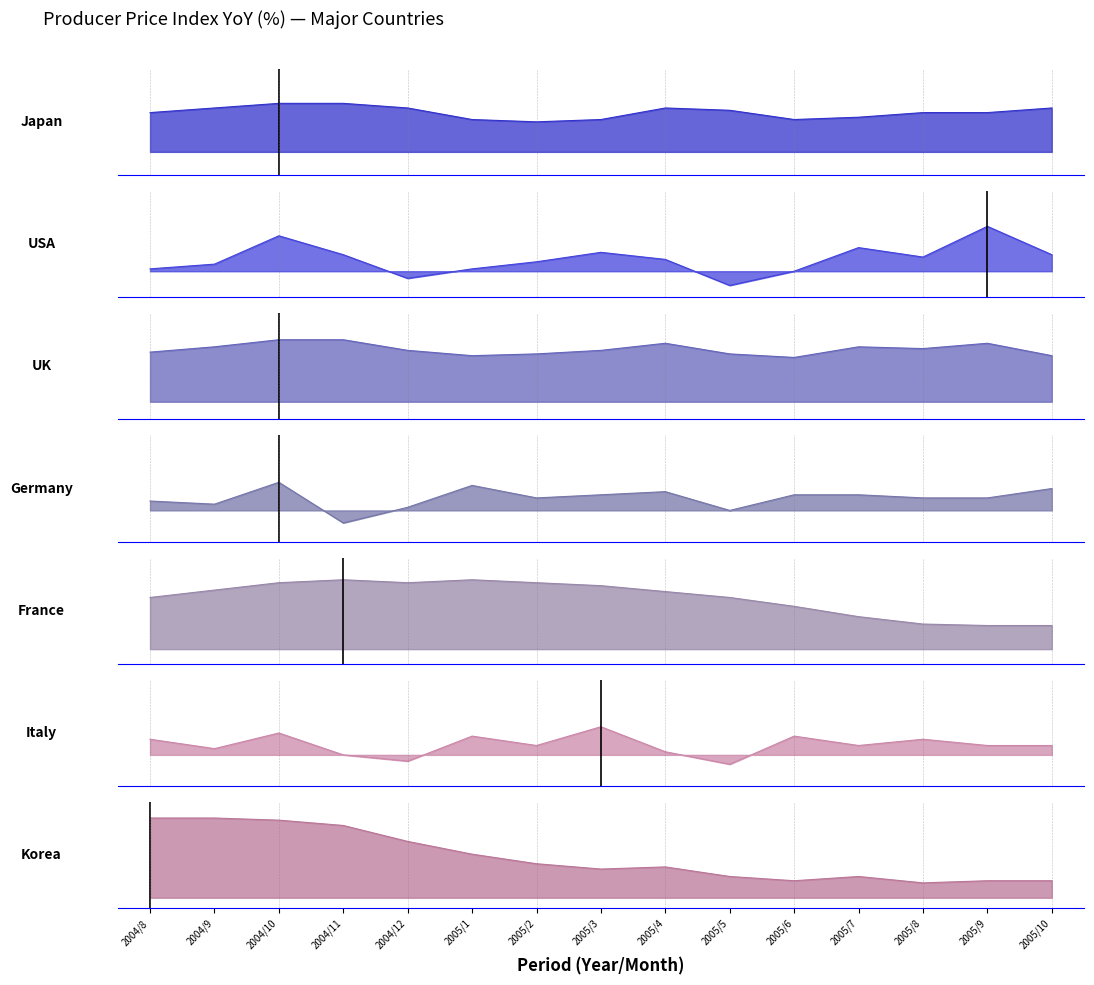

After their last crossing, which series has the higher values: Japan or Korea?

Japan